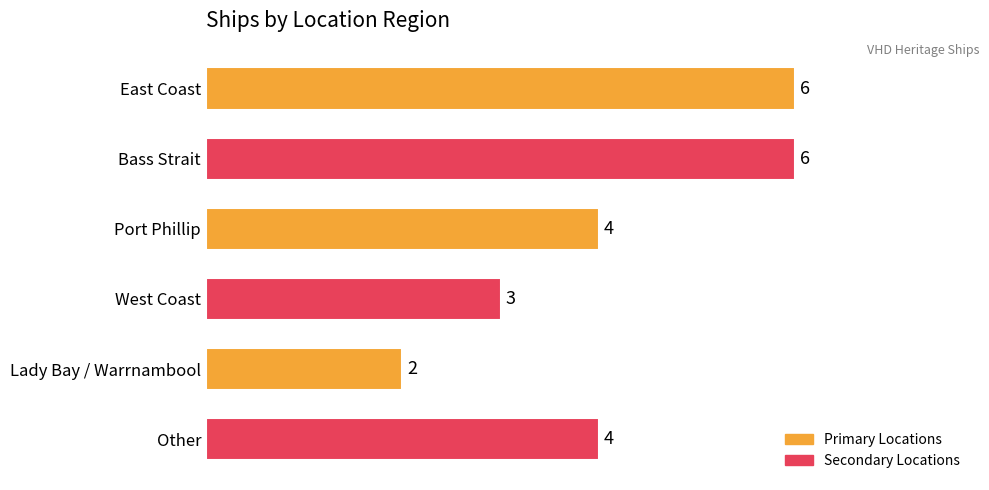

What is the average value?

4